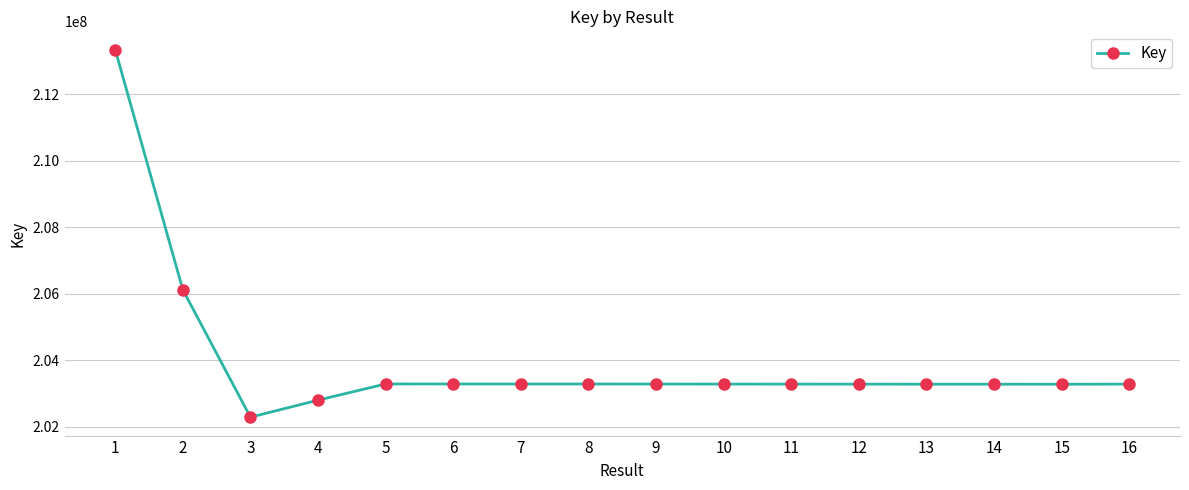

Read the value at 14.

203272989